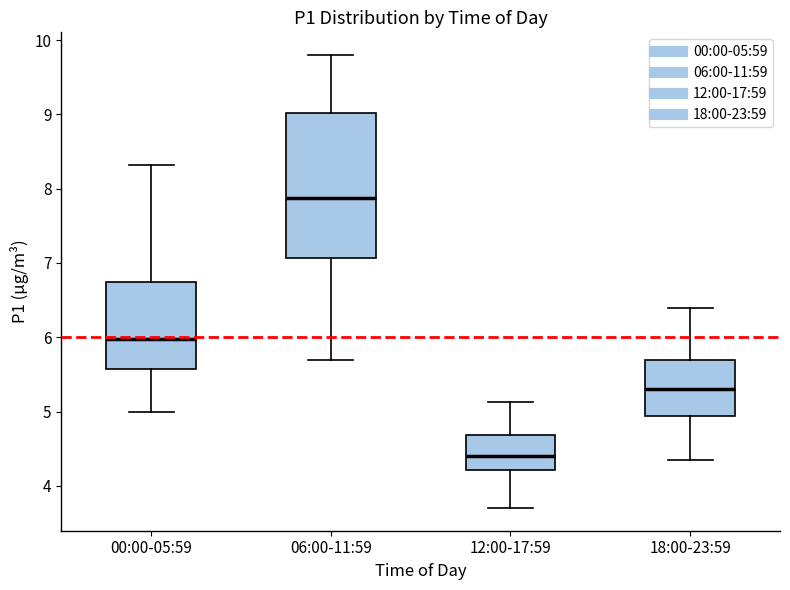

Which box is the tallest, from its lower edge to its upper edge?

06:00-11:59